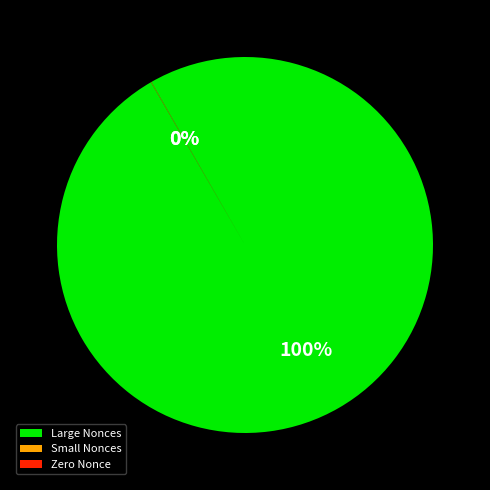

What percentage is the Large Nonces slice, to the nearest percent?

100%